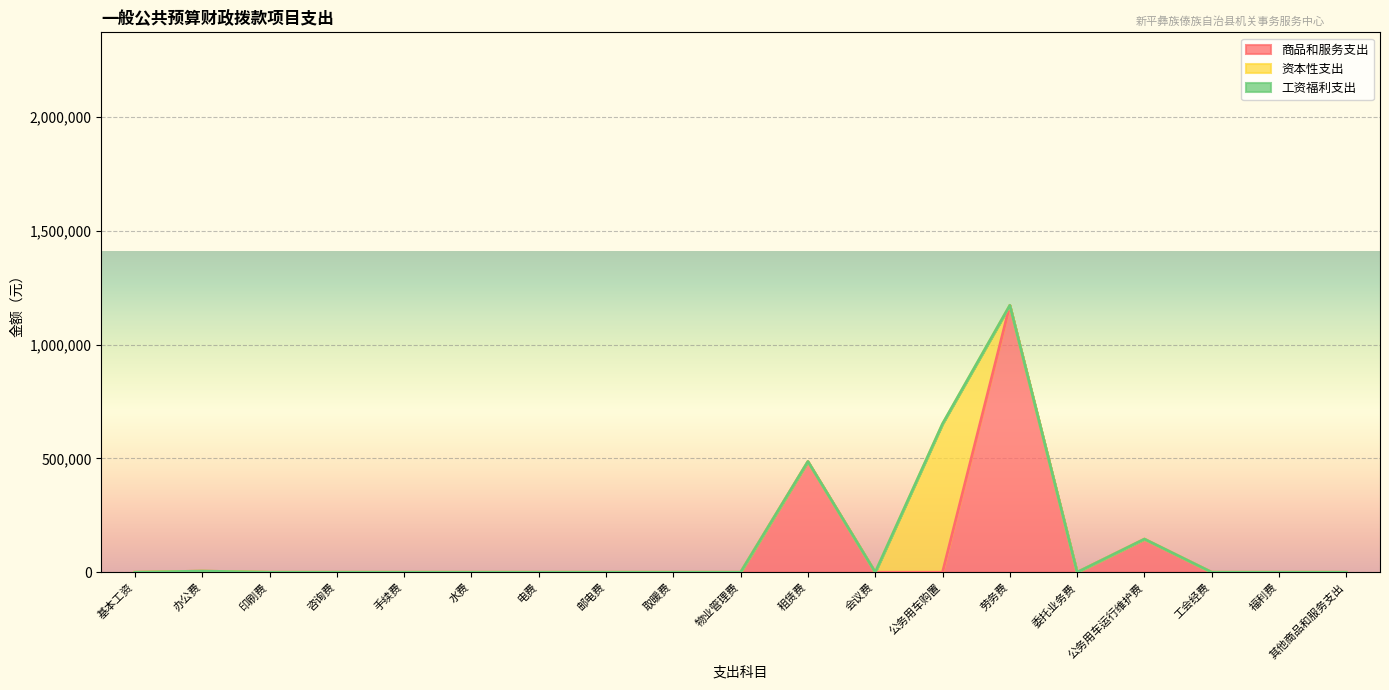

True or false: 工资福利支出 and 商品和服务支出 intersect in this chart.

False